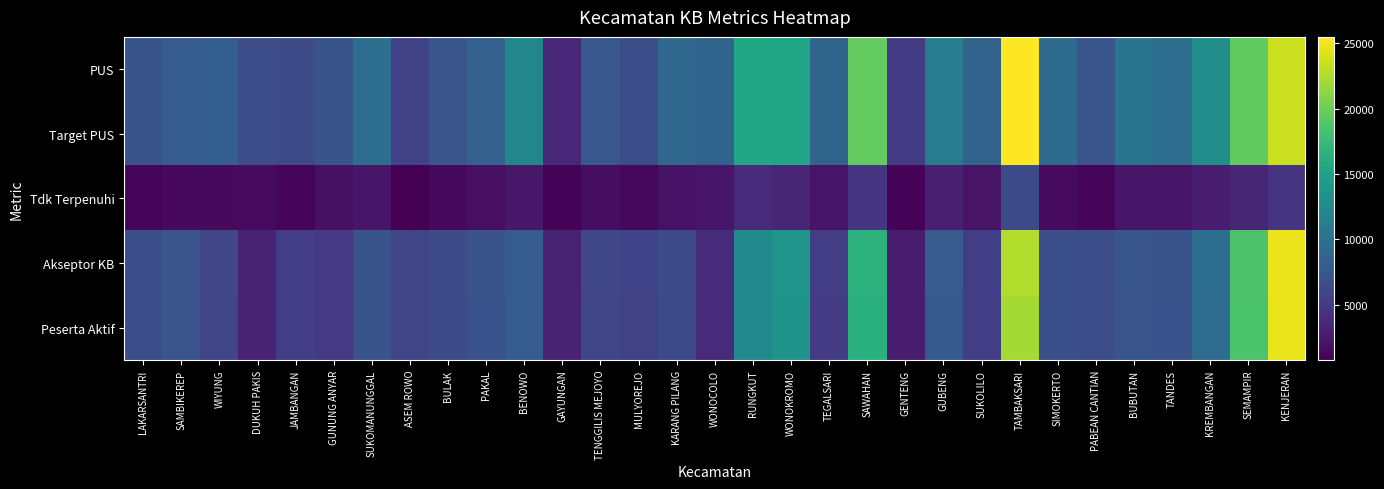

How many distinct data groups are displayed?

5